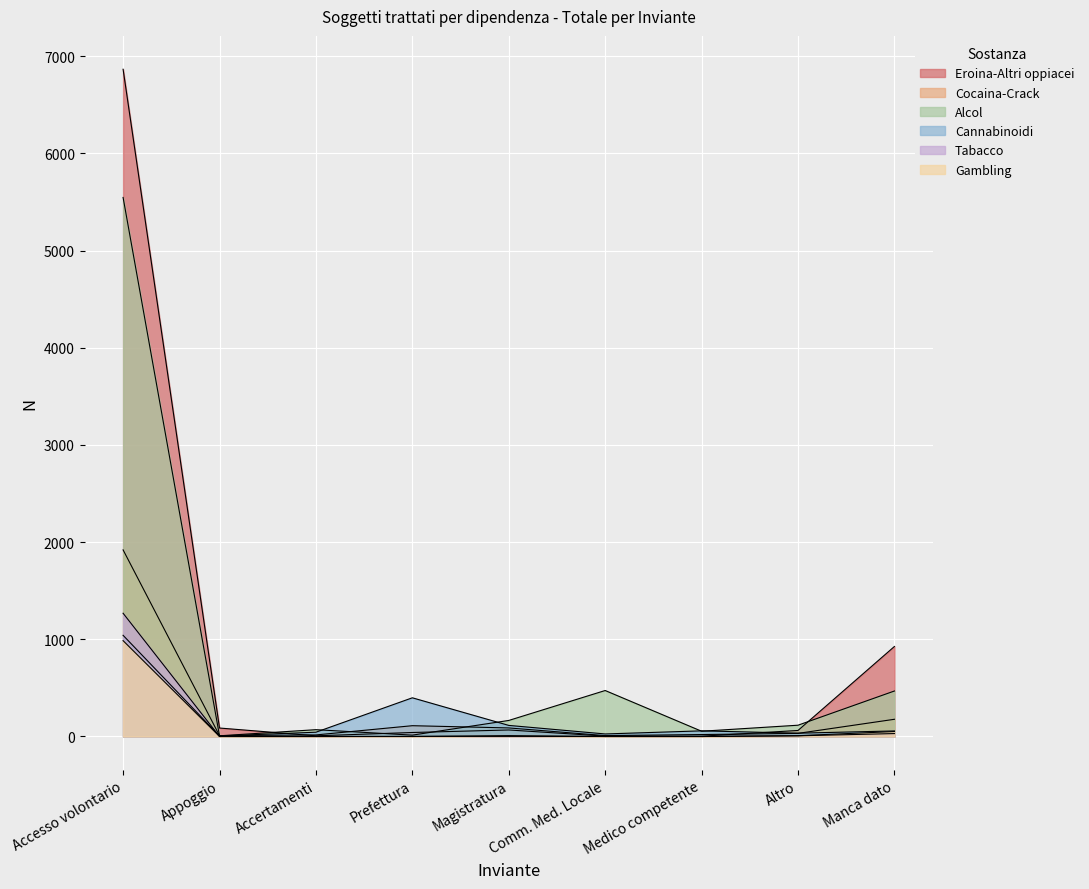

Which series changed the most between Accertamenti and Manca dato?

Eroina-Altri oppiacei